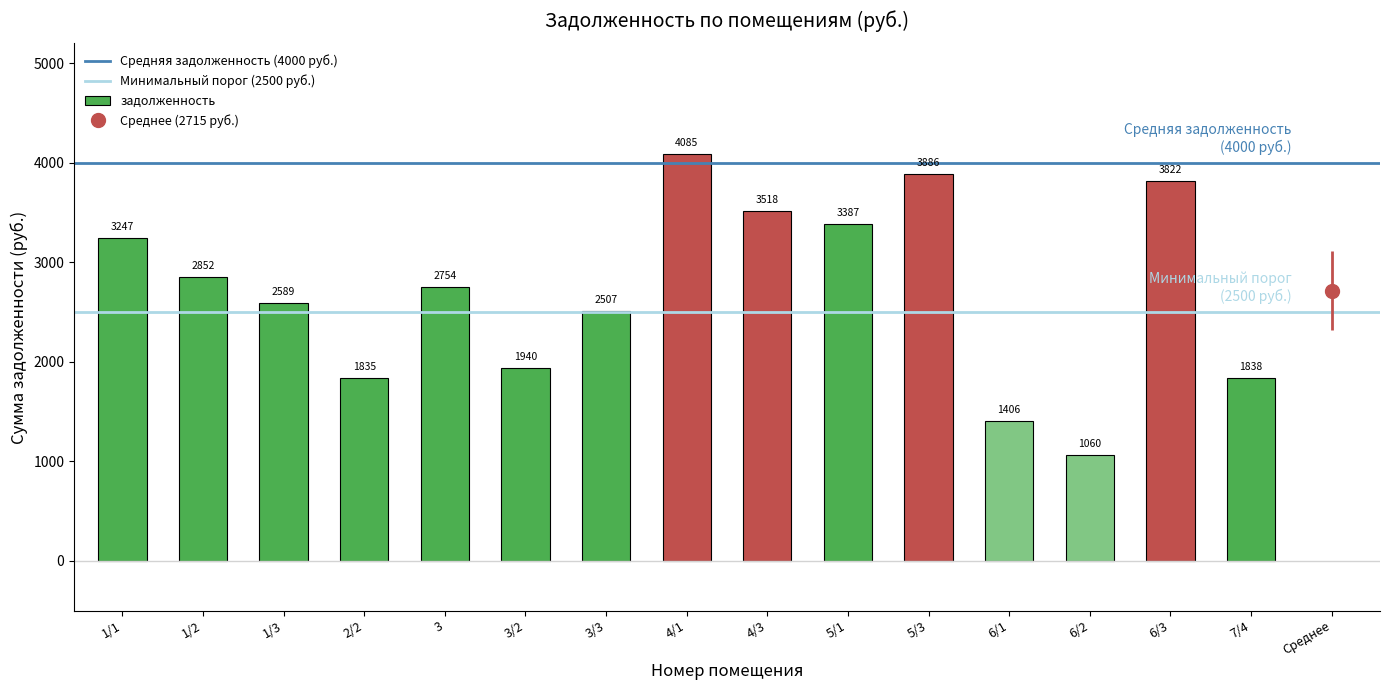

Are the bars grouped side by side (vs. stacked)?

No